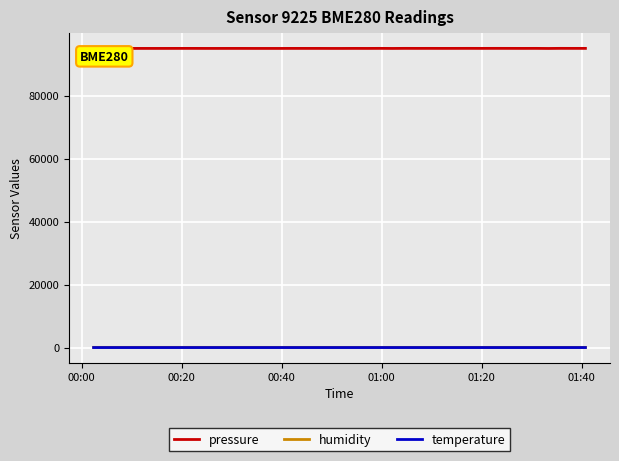

Which series has the widest spread of values?

pressure